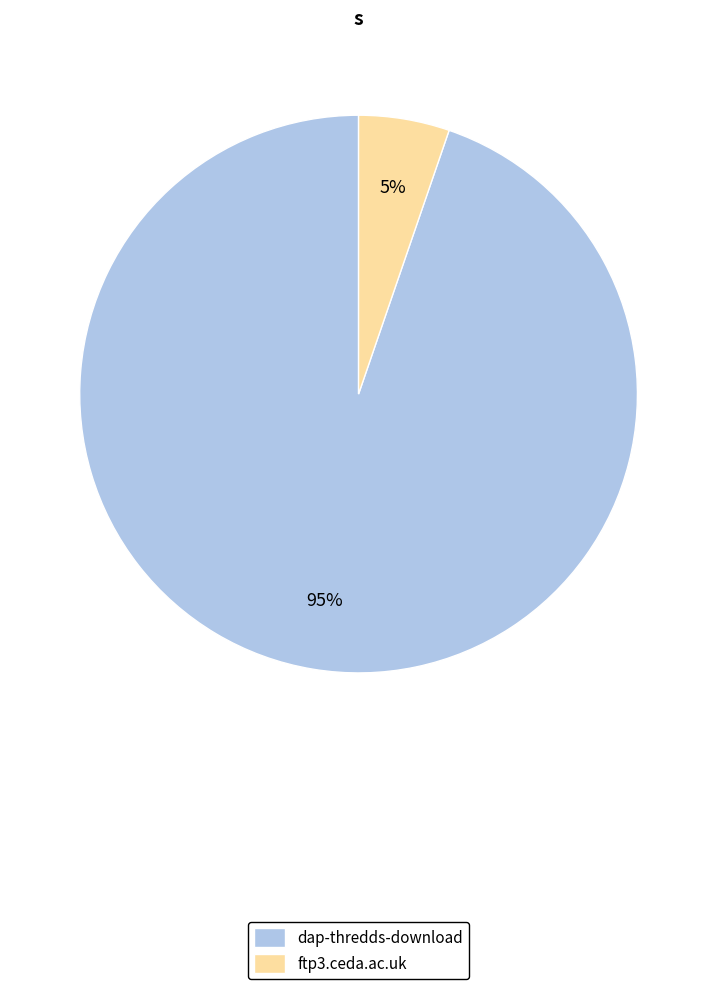

To the nearest percent, what percentage of the pie is dap-thredds-download?

95%